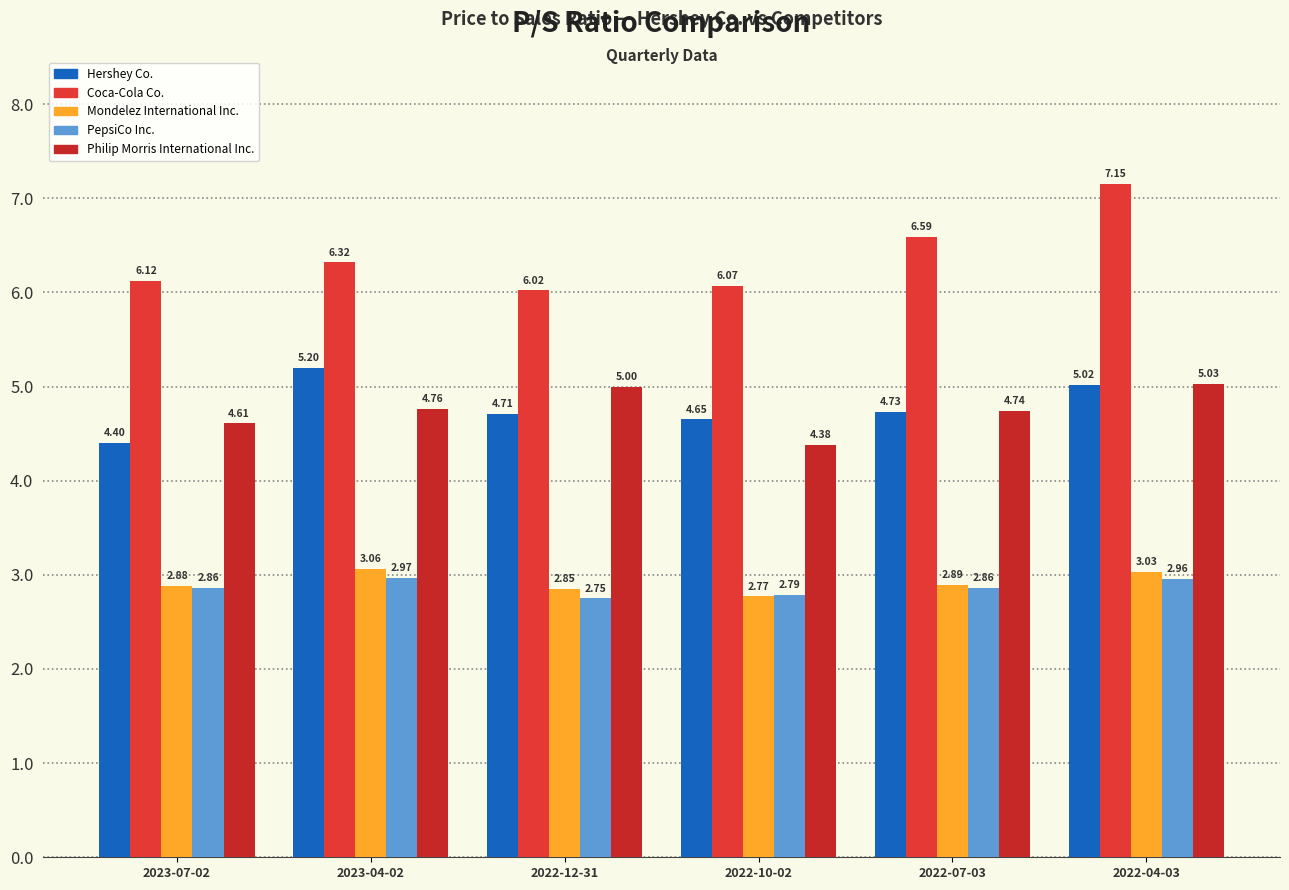

Reading right to left, transcribe all the data shown in this chart.

Hershey Co.: 2022-04-03=5.0	2022-07-03=4.7	2022-10-02=4.7	2022-12-31=4.7	2023-04-02=5.2	2023-07-02=4.4
Coca-Cola Co.: 2022-04-03=7.2	2022-07-03=6.6	2022-10-02=6.1	2022-12-31=6.0	2023-04-02=6.3	2023-07-02=6.1
Mondelez International Inc.: 2022-04-03=3.0	2022-07-03=2.9	2022-10-02=2.8	2022-12-31=2.9	2023-04-02=3.1	2023-07-02=2.9
PepsiCo Inc.: 2022-04-03=3.0	2022-07-03=2.9	2022-10-02=2.8	2022-12-31=2.8	2023-04-02=3.0	2023-07-02=2.9
Philip Morris International Inc.: 2022-04-03=5.0	2022-07-03=4.7	2022-10-02=4.4	2022-12-31=5.0	2023-04-02=4.8	2023-07-02=4.6